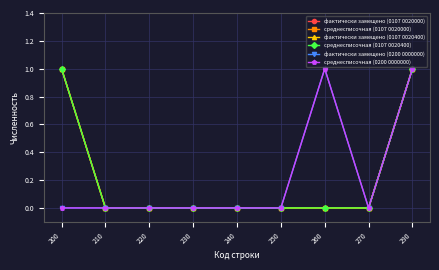

Does the chart have visible grid lines?

Yes